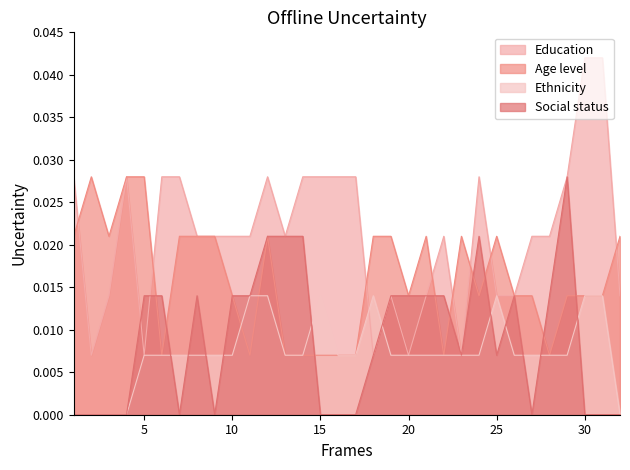

What is the sum of all Age level values?

0.5